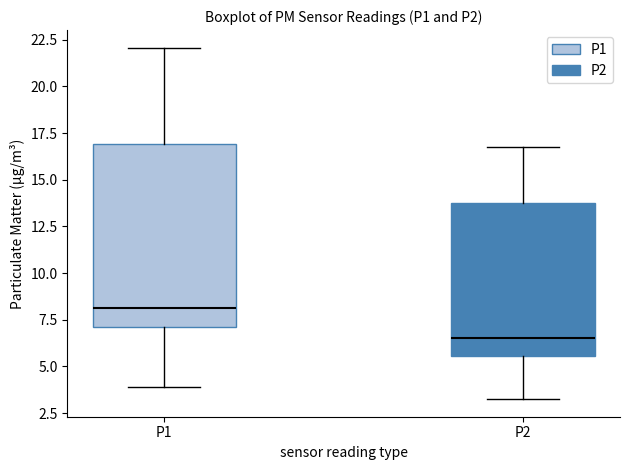

Which box's median line is the lowest?

P2